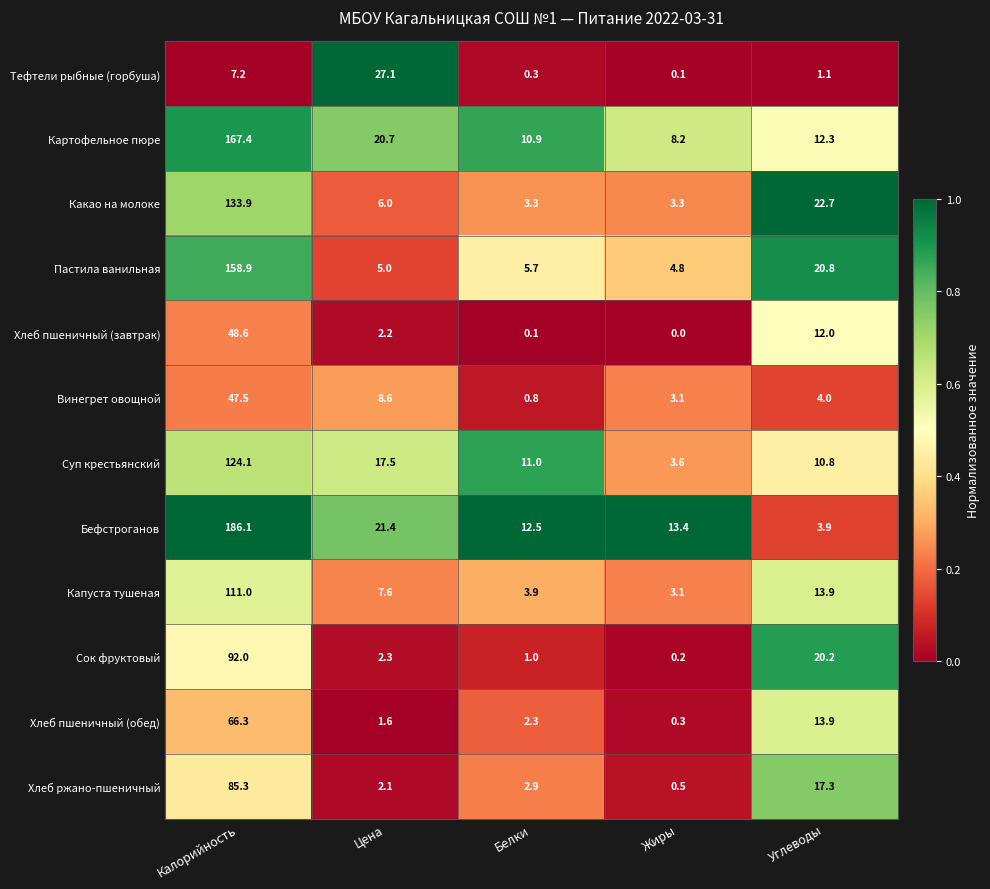

Is it true that Картофельное пюре equals 8.2 at Жиры?

True